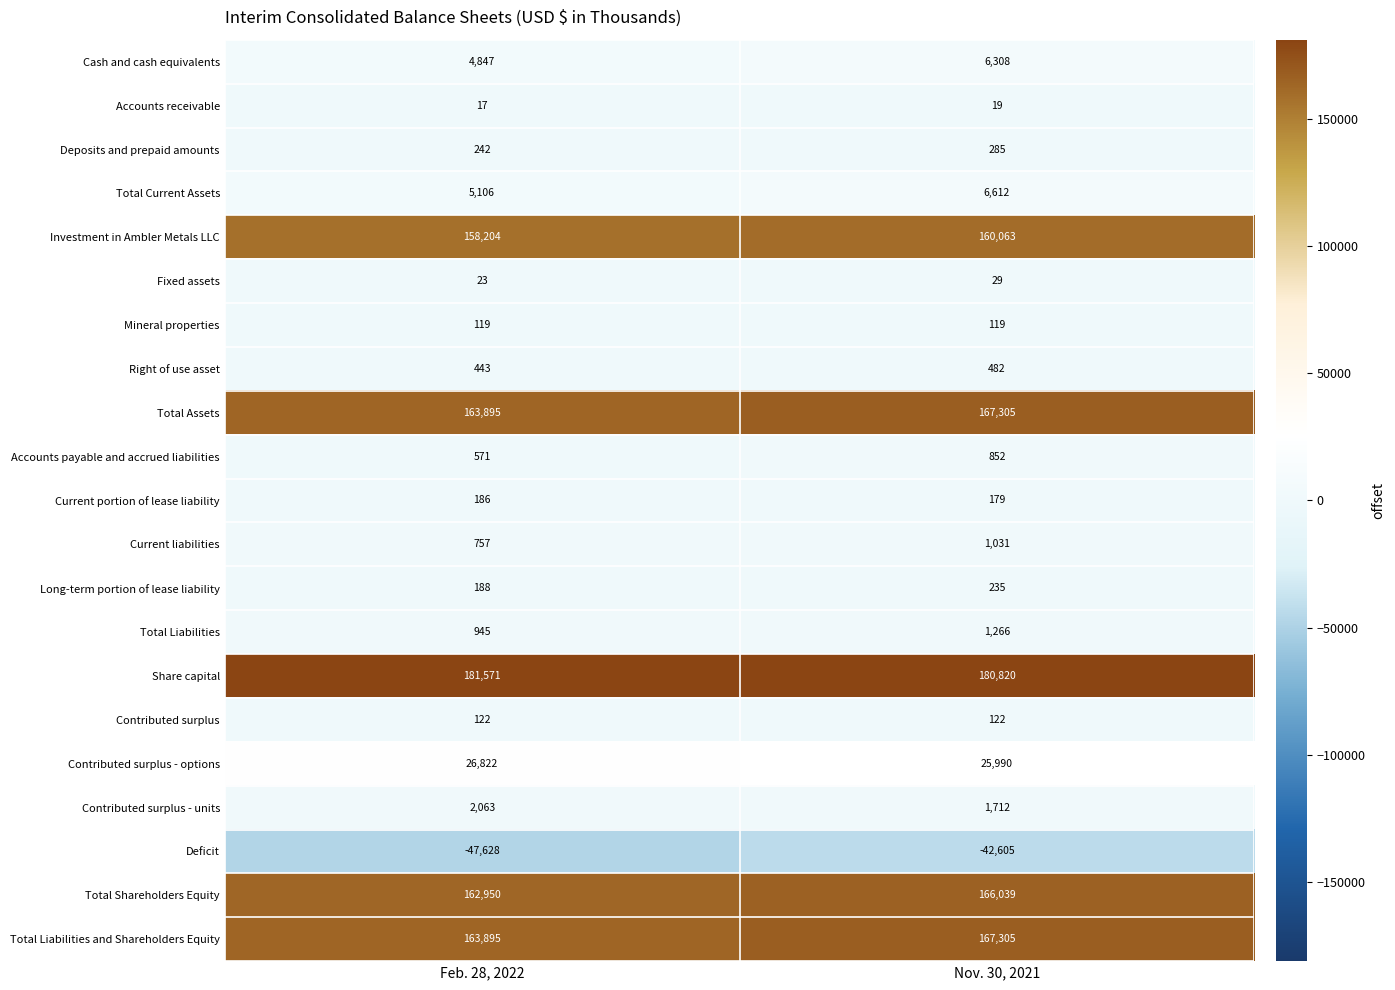

The Cash and cash equivalents series shows 6308 at Nov. 30, 2021. True or false?

True